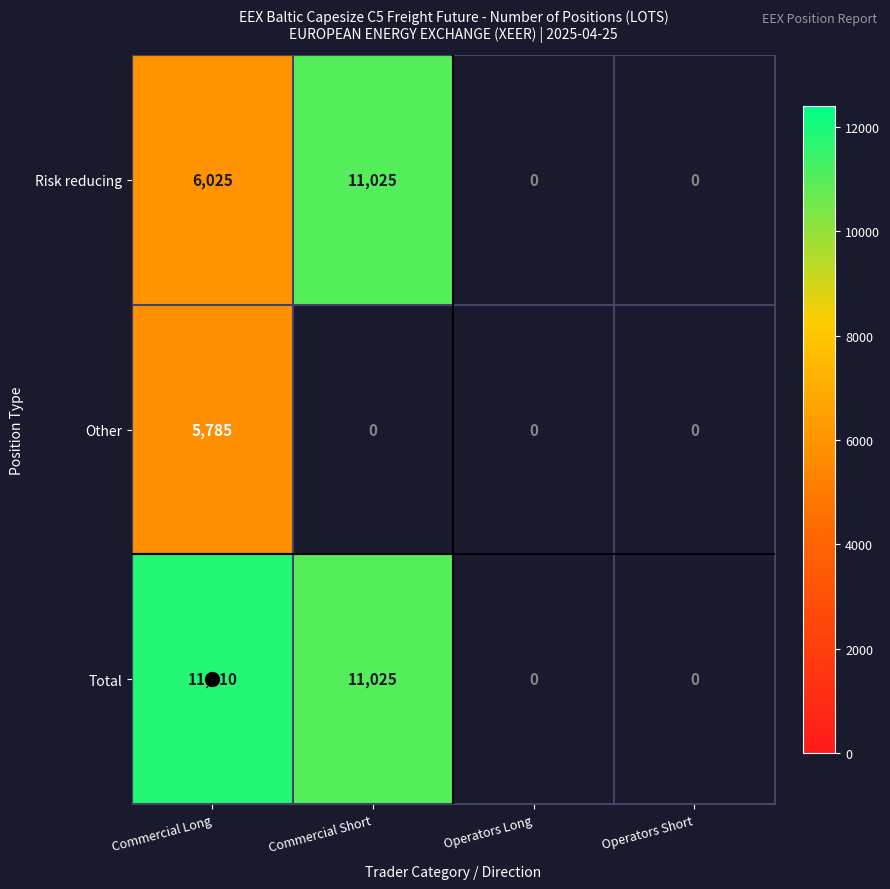

Where is Total nearest to the value 5905?

Commercial Short